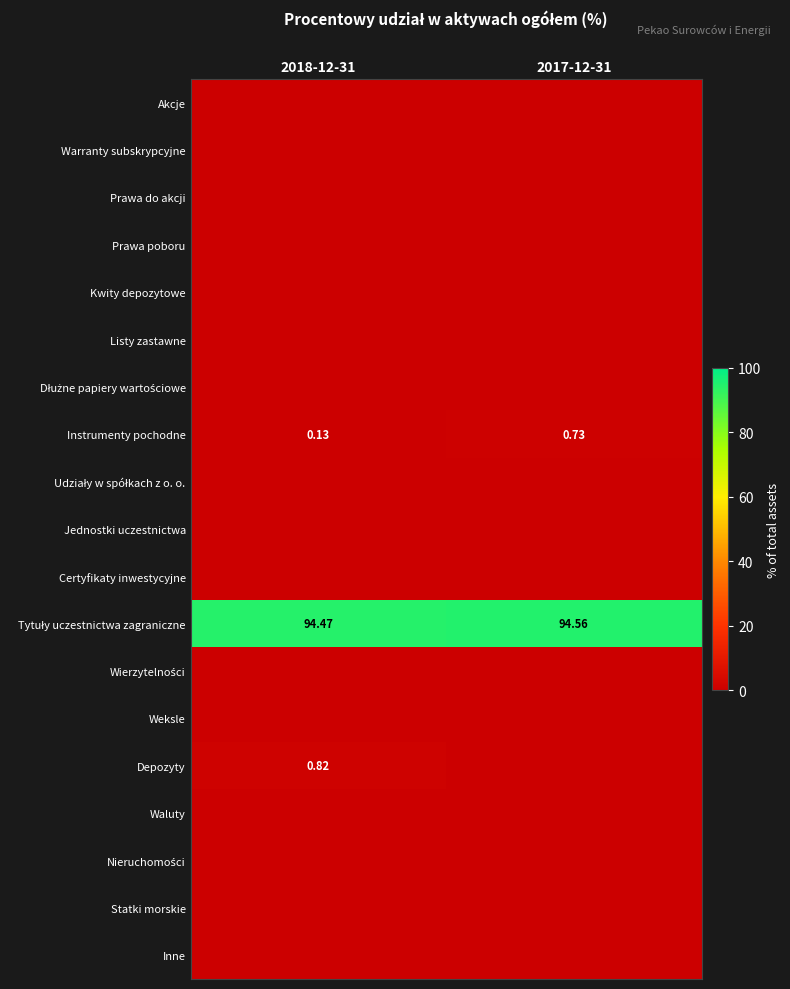

Which series changed the most between 2018-12-31 and 2017-12-31?

Depozyty